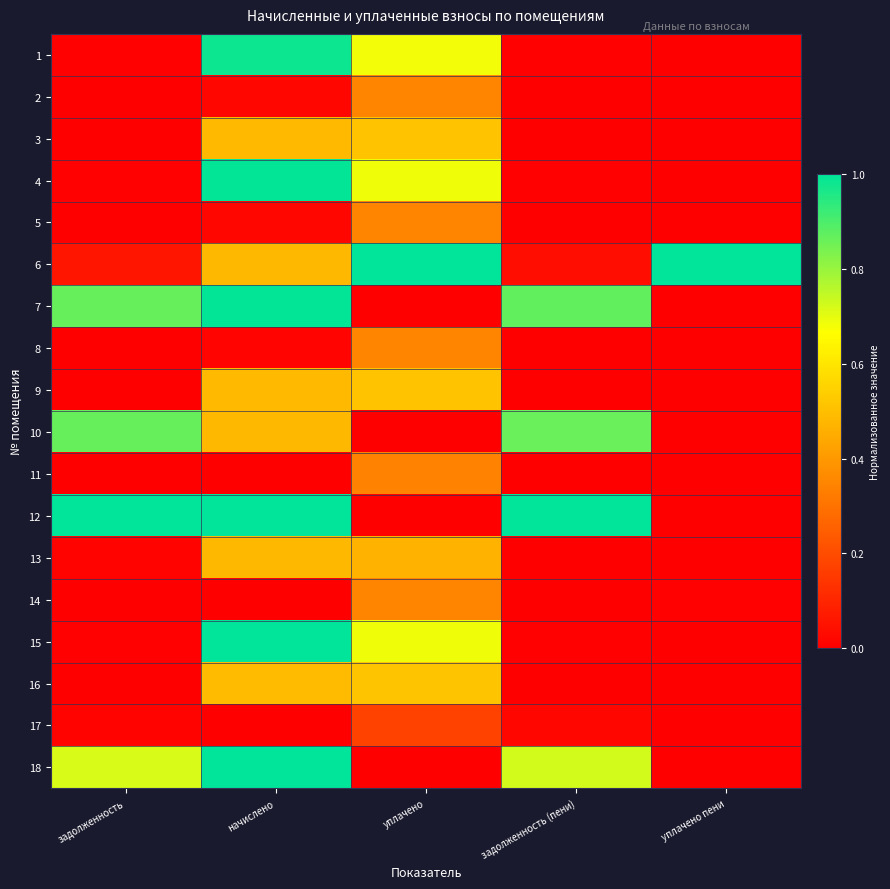

At which category is the sum across all series the highest?

начислено